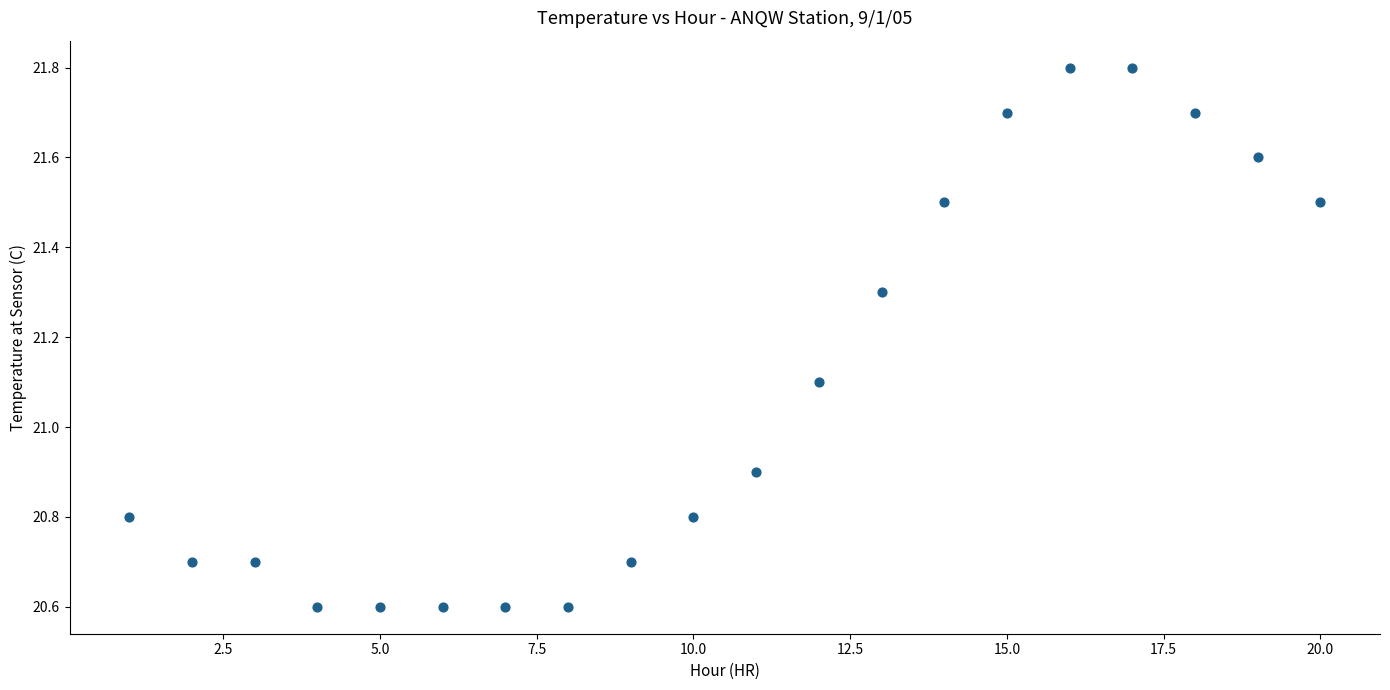

What is the range of X values (max minus min)?

19.0